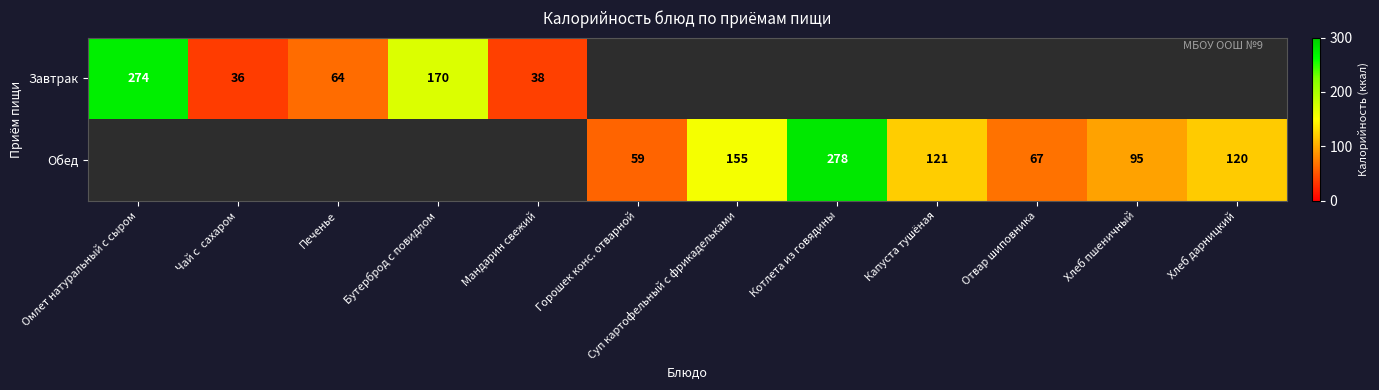

The Обед series shows 38 at Горошек конс. отварной. True or false?

False